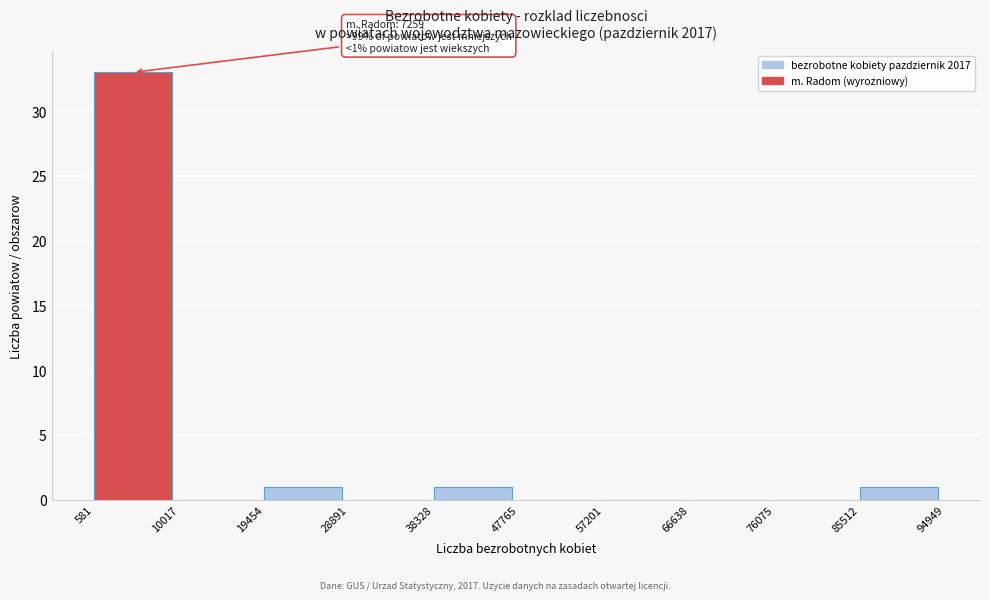

Over which range of the x-axis is the bar tallest?

581 to 10017